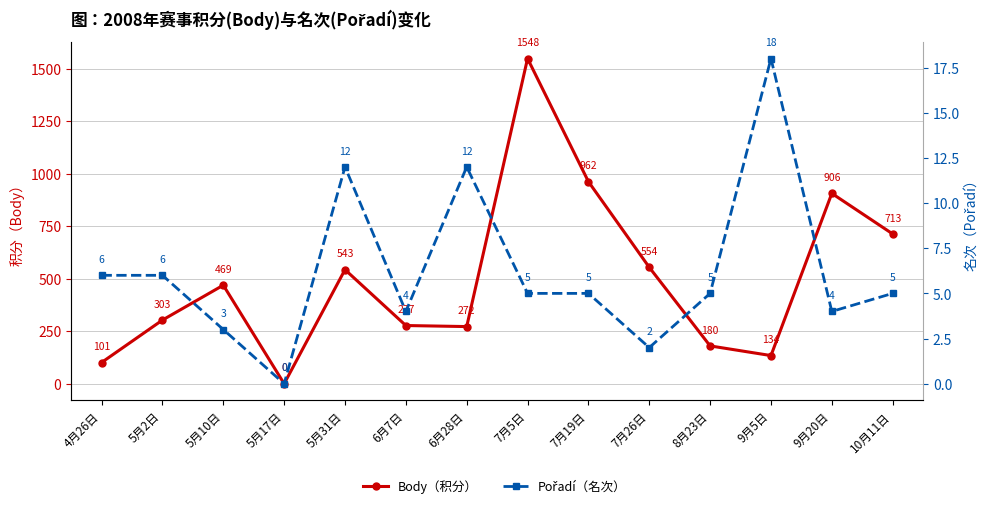

True or false: Body（积分） and Pořadí（名次） cross at least once.

False